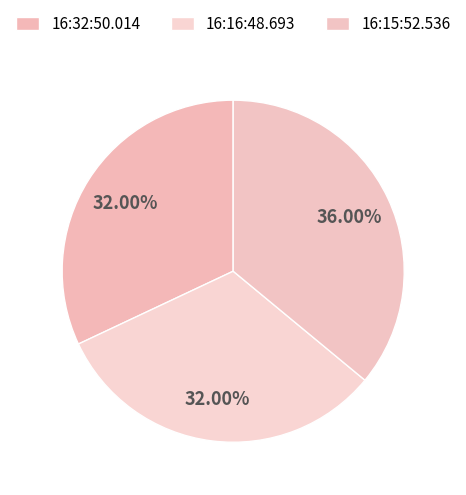

Rank the categories by value from lowest to highest.

16:32:50.014, 16:16:48.693, 16:15:52.536